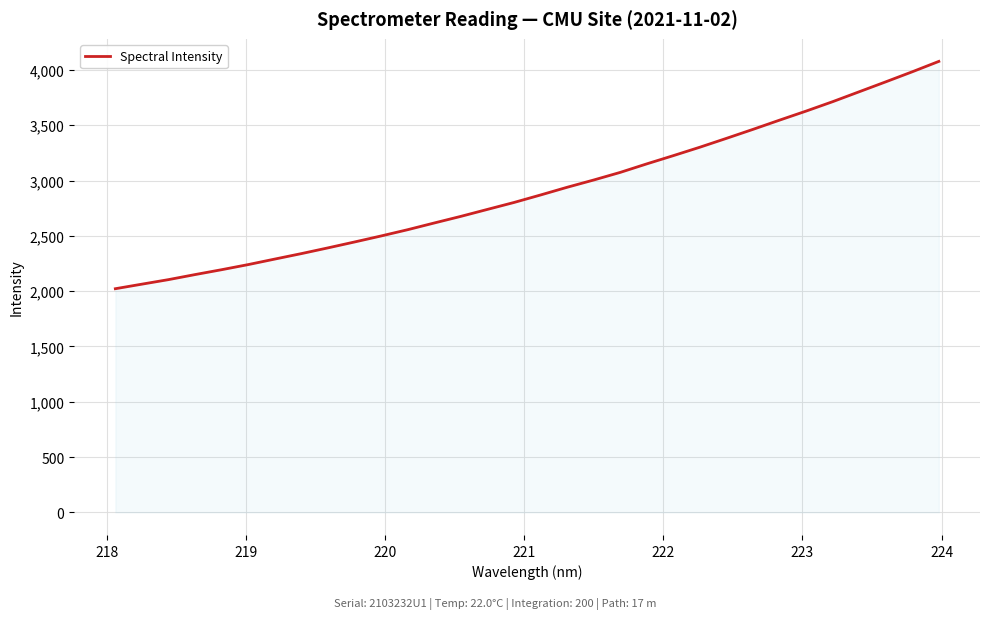

What is the smallest value displayed?

2022.0